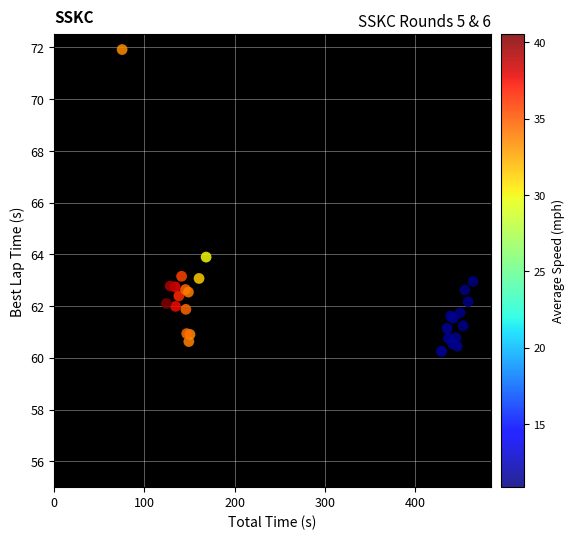

What Y value in the scatter plot is closest to 66?

63.9